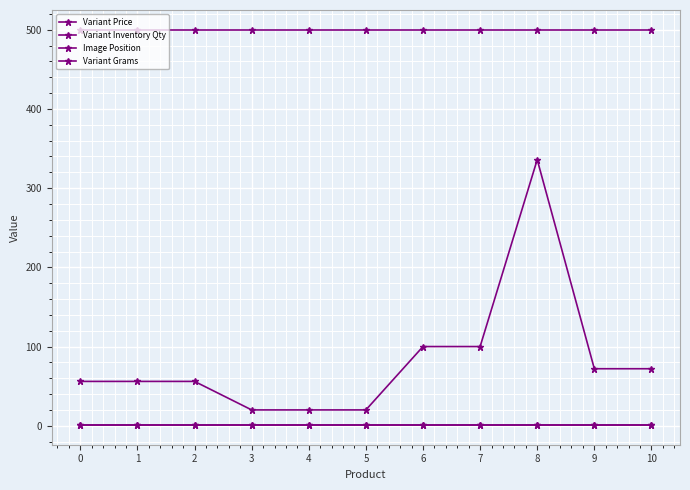

Is it true that Variant Price equals 100 at 6?

True